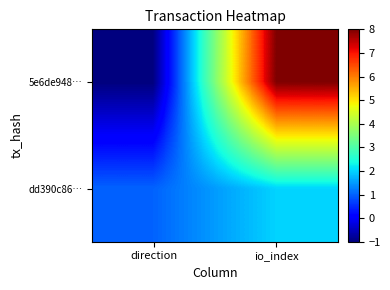

How many data points does each series have?

2